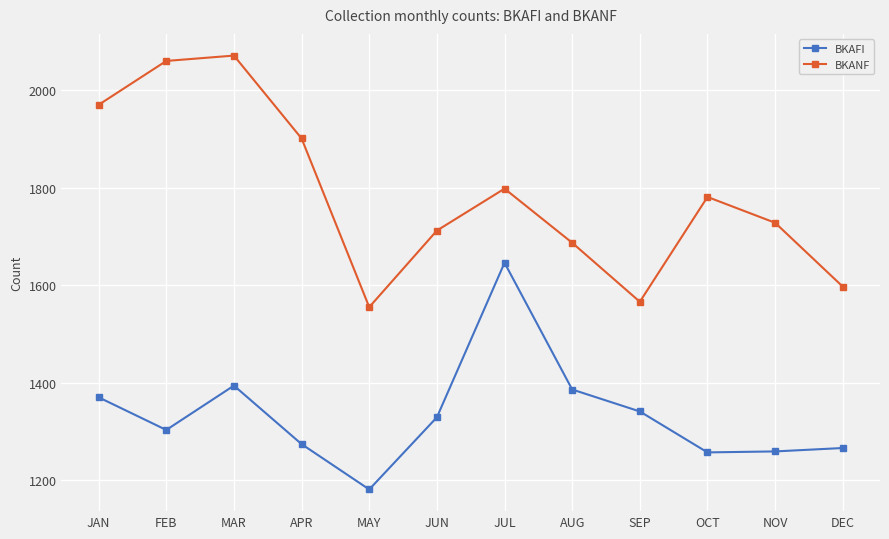

How many data points in BKANF are less than 1781?

6